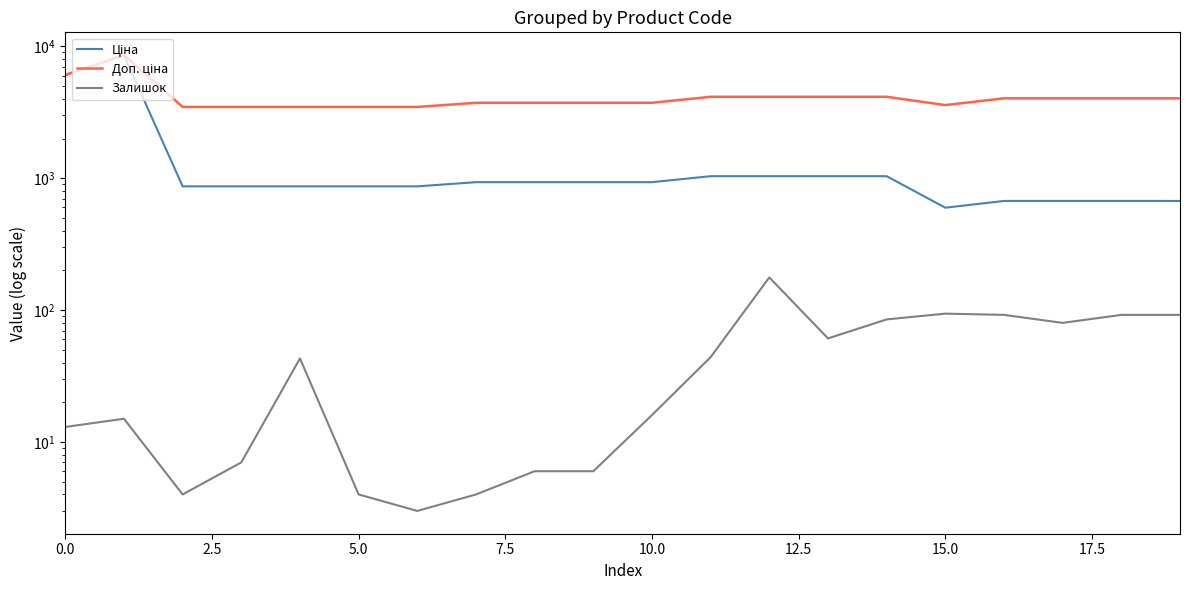

What is the difference between the second highest and minimum values in the Залишок series?

91.0